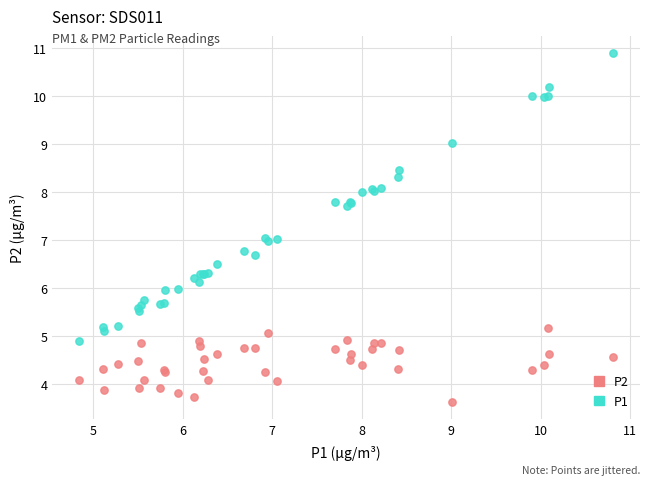

What are all the series names shown in the legend?

P2, P1